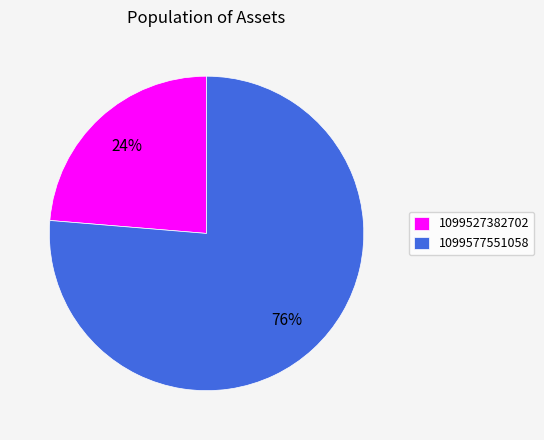

To the nearest percent, what percentage of the pie is 1099577551058?

76%